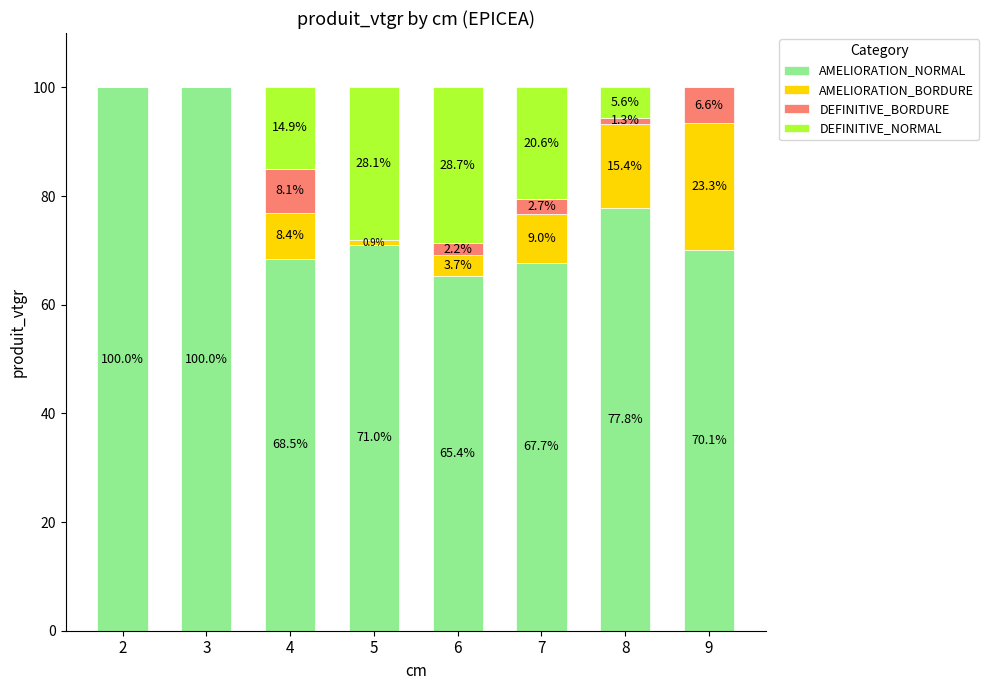

What is the approximate value of AMELIORATION_NORMAL at 8?

77.8